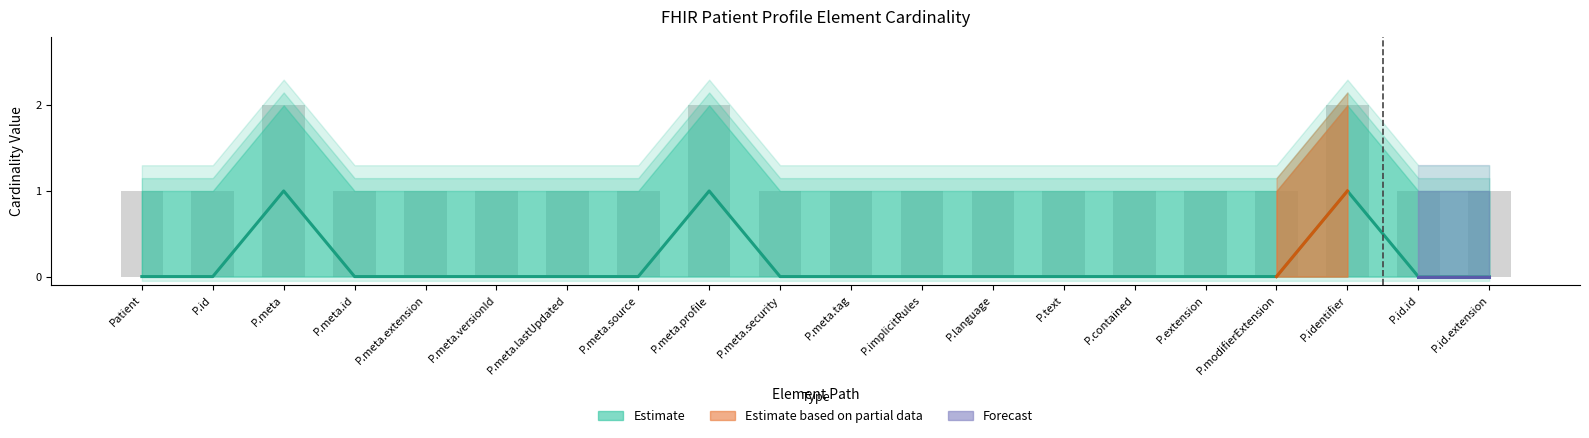

Reading left to right, what are all the values shown in this chart?

Min: 0	0	1	0	0	0	0	0	1	0	0	0	0	0	0	0	0	1	0	0
Upper Band: 1	1	2	1	1	1	1	1	2	1	1	1	1	1	1	1	1	2	1	1